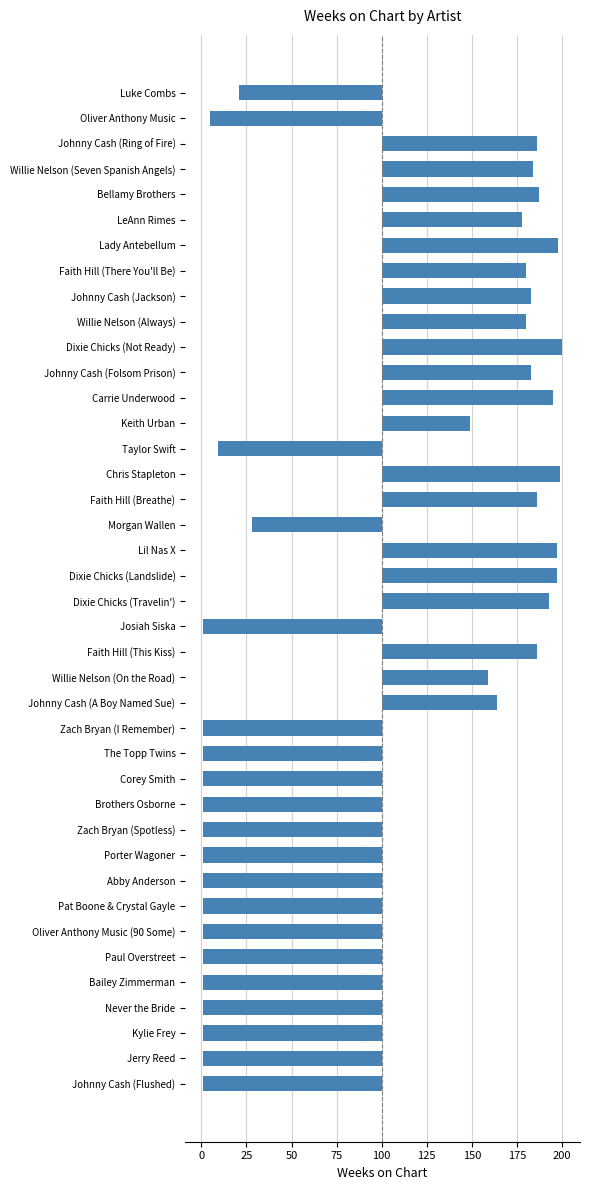

Are the bars horizontal?

Yes